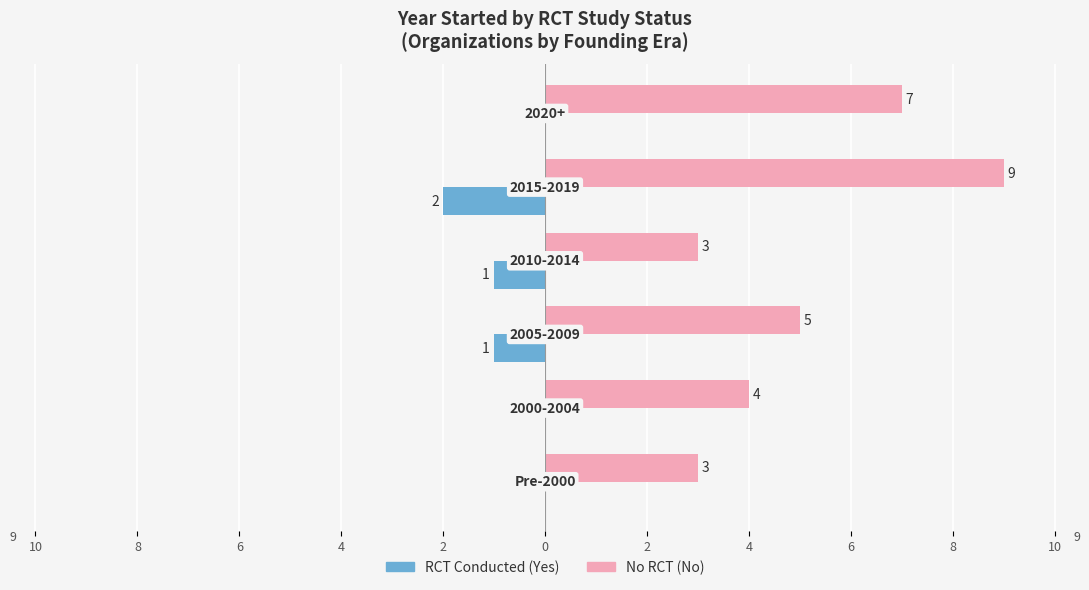

Does the chart contain any negative values?

Yes